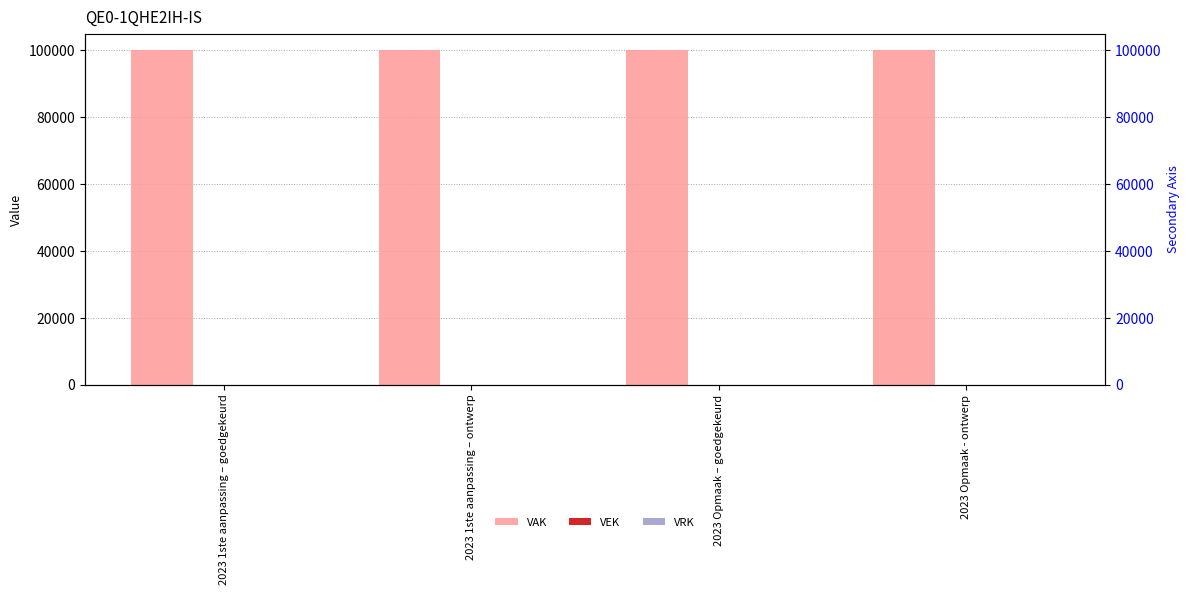

At 2023 1ste aanpassing – goedgekeurd, list the series in order from smallest to largest.

VEK, VRK, VAK